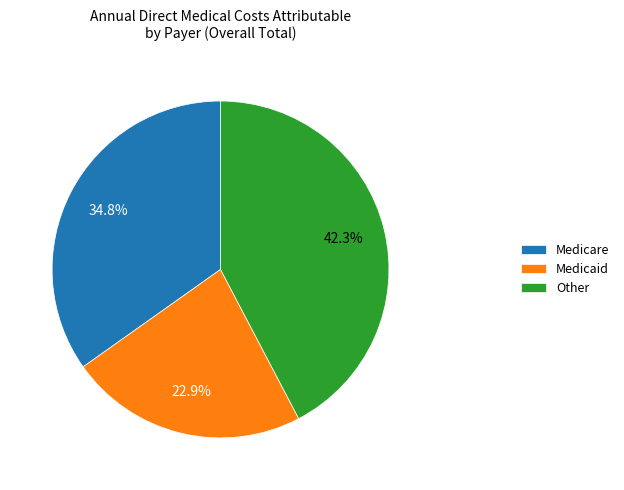

Which category has the biggest portion of the pie?

Other